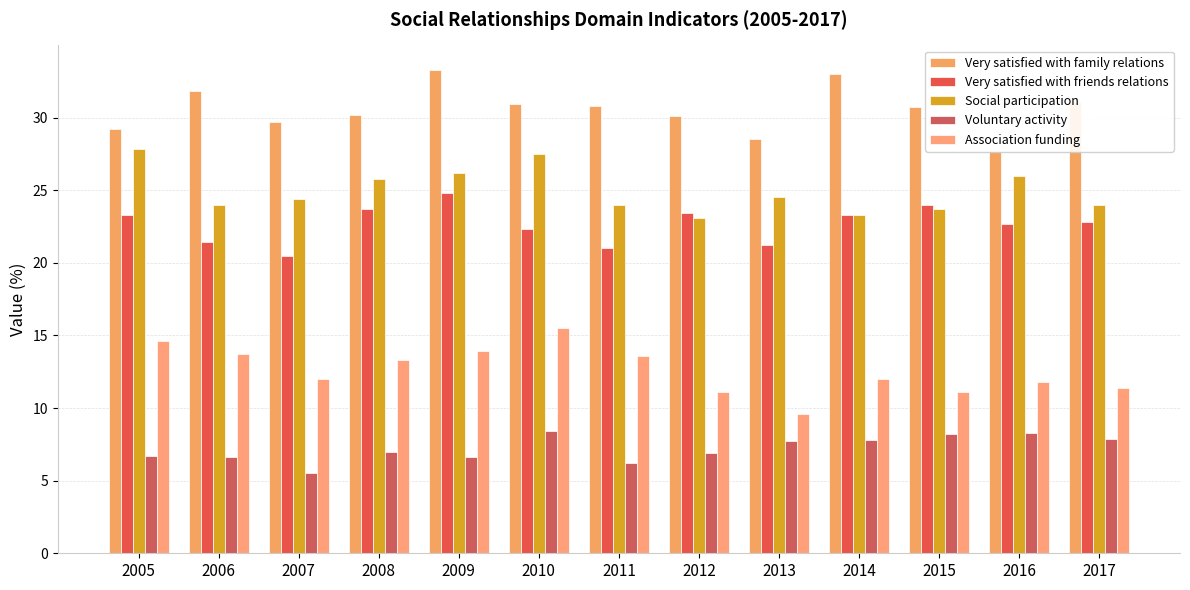

The Association funding series shows 13.7 at 2006. True or false?

True